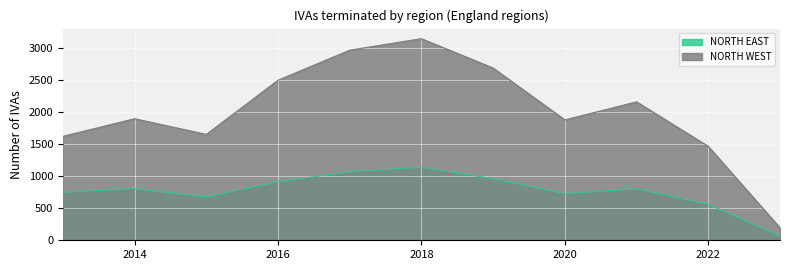

Is it true that NORTH WEST equals 282 at 2023?

False